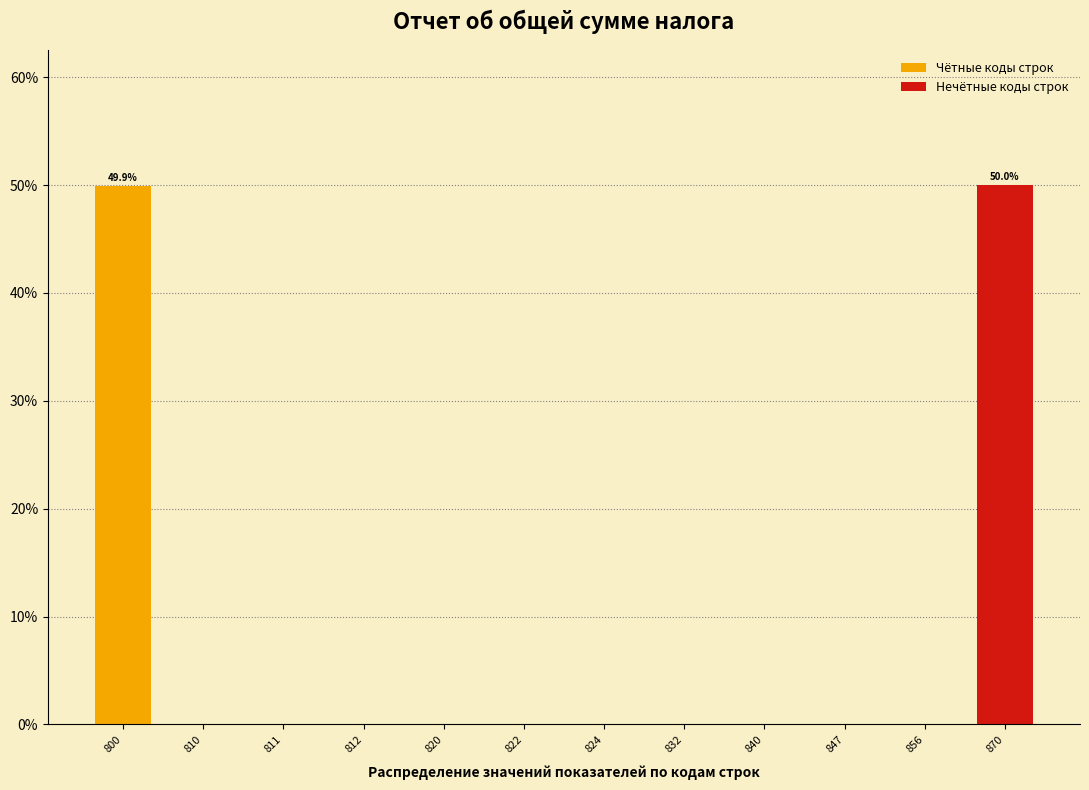

Is it true that Нечётные коды строк equals 0.0 at 800?

True